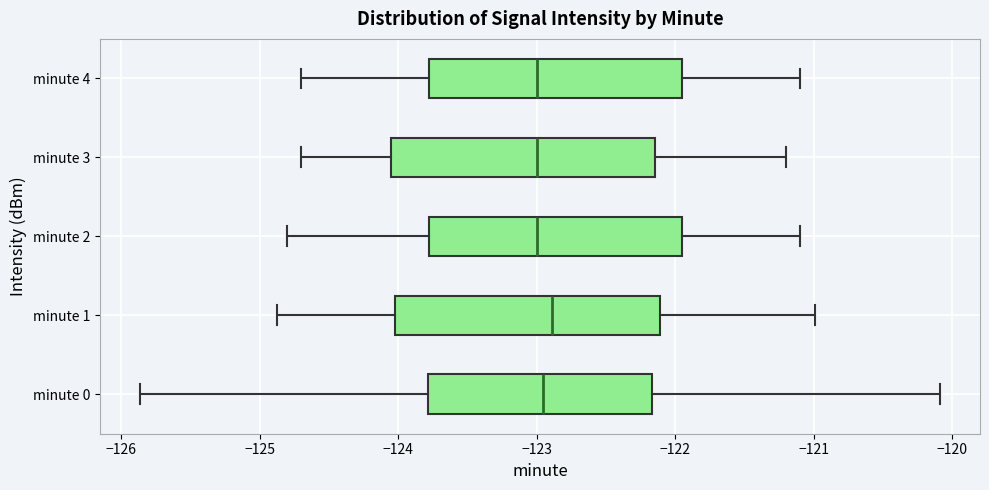

Reading bottom to top, read every box against the x-axis: the position of its median line, the range the box covers, and the ends of its whiskers. The values are not printed on the chart, so give them approximately, as read against the axis.

minute 0: median -123.0, box -123.8 to -122.2, whiskers -125.9 to -120.1
minute 1: median -122.9, box -124.0 to -122.1, whiskers -124.9 to -121.0
minute 2: median -123.0, box -123.8 to -121.9, whiskers -124.8 to -121.1
minute 3: median -123.0, box -124.0 to -122.1, whiskers -124.7 to -121.2
minute 4: median -123.0, box -123.8 to -121.9, whiskers -124.7 to -121.1